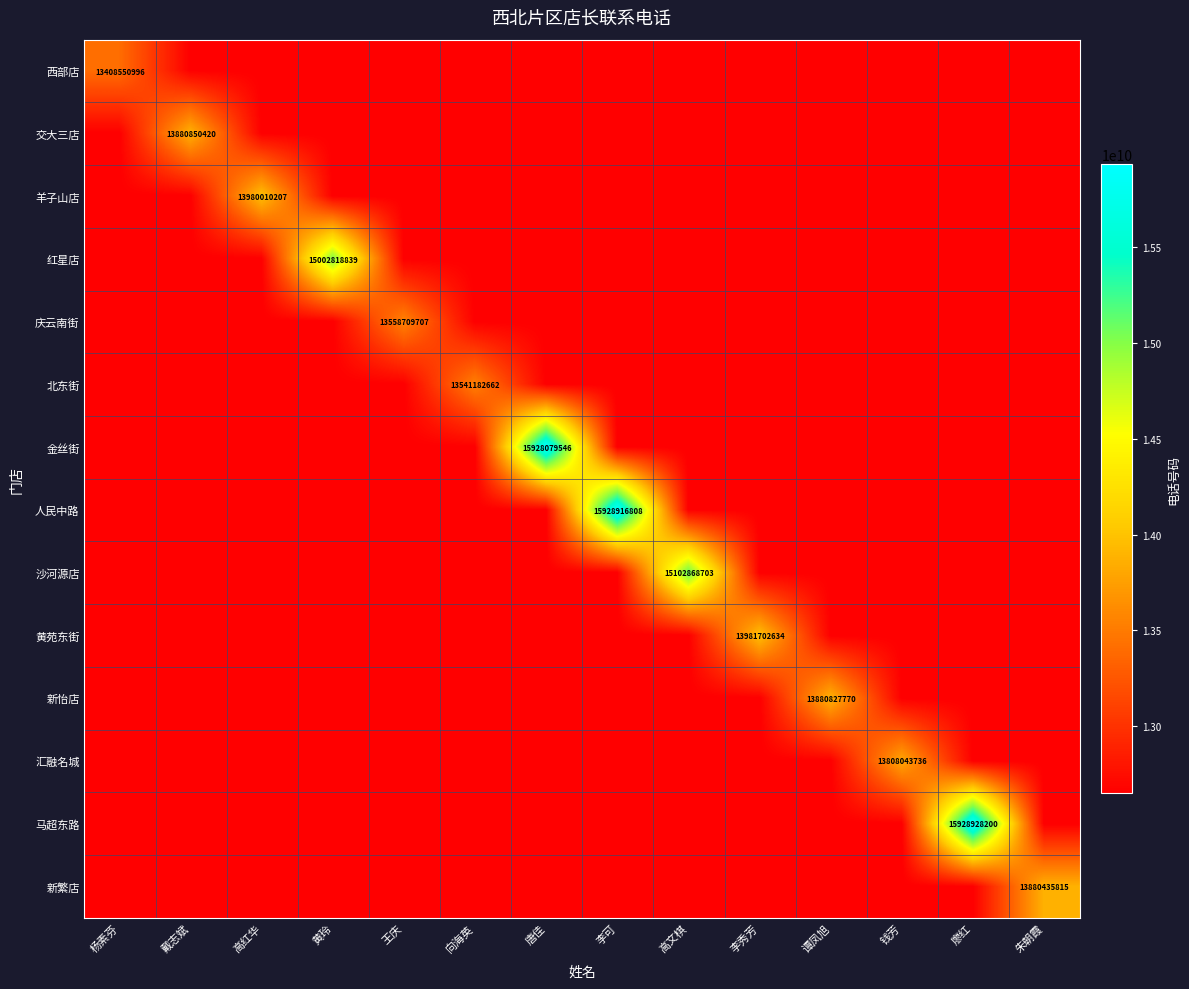

The 金丝街 series shows 9084956468.5 at 唐佳. True or false?

False